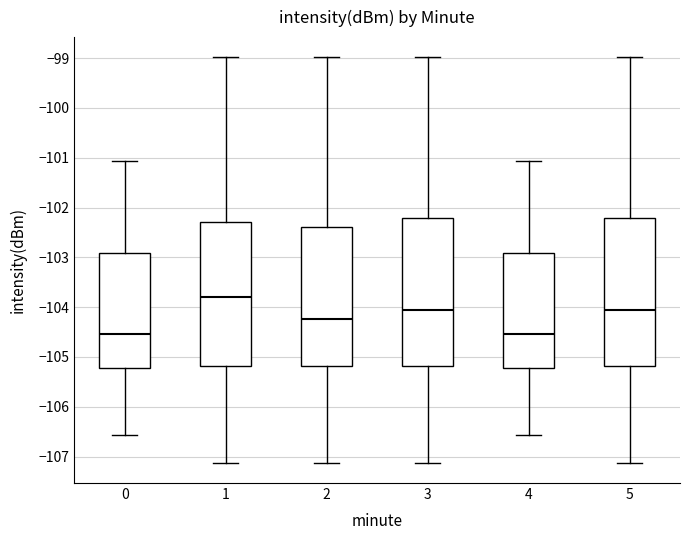

Reading left to right, read every box against the y-axis: the position of its median line, the range the box covers, and the ends of its whiskers. The values are not printed on the chart, so give them approximately, as read against the axis.

0: median -104.5, box -105.2 to -102.9, whiskers -106.6 to -101.1
1: median -103.8, box -105.2 to -102.3, whiskers -107.1 to -99.0
2: median -104.2, box -105.2 to -102.4, whiskers -107.1 to -99.0
3: median -104.0, box -105.2 to -102.2, whiskers -107.1 to -99.0
4: median -104.5, box -105.2 to -102.9, whiskers -106.6 to -101.1
5: median -104.0, box -105.2 to -102.2, whiskers -107.1 to -99.0